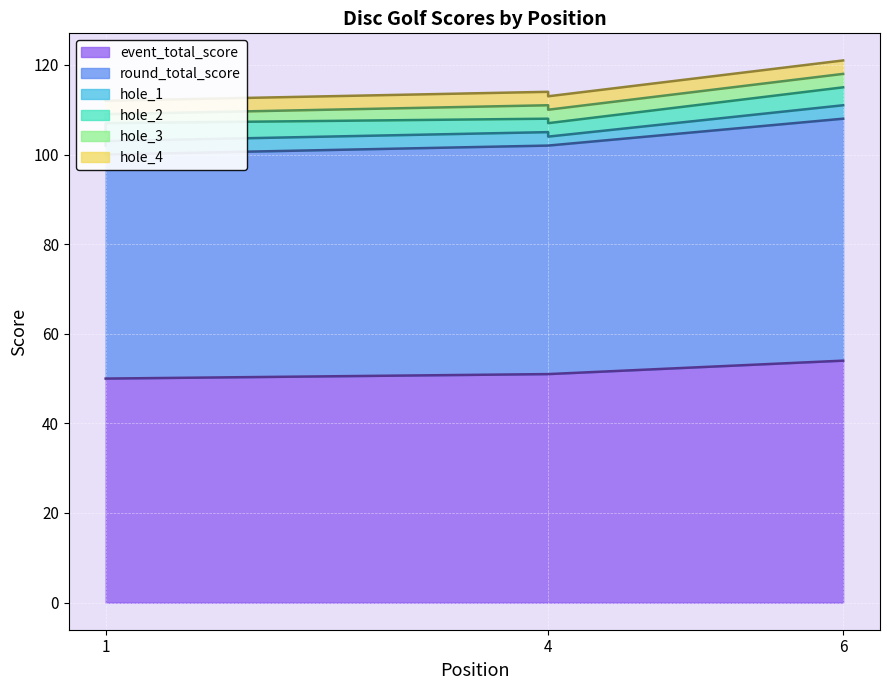

Reading left to right, list all the values displayed in this chart.

event_total_score: 50	50	50	51	51	54
round_total_score: 50	50	50	51	51	54
hole_1: 2	3	3	3	2	3
hole_2: 3	3	4	3	3	4
hole_3: 3	3	2	3	3	3
hole_4: 4	3	3	3	3	3